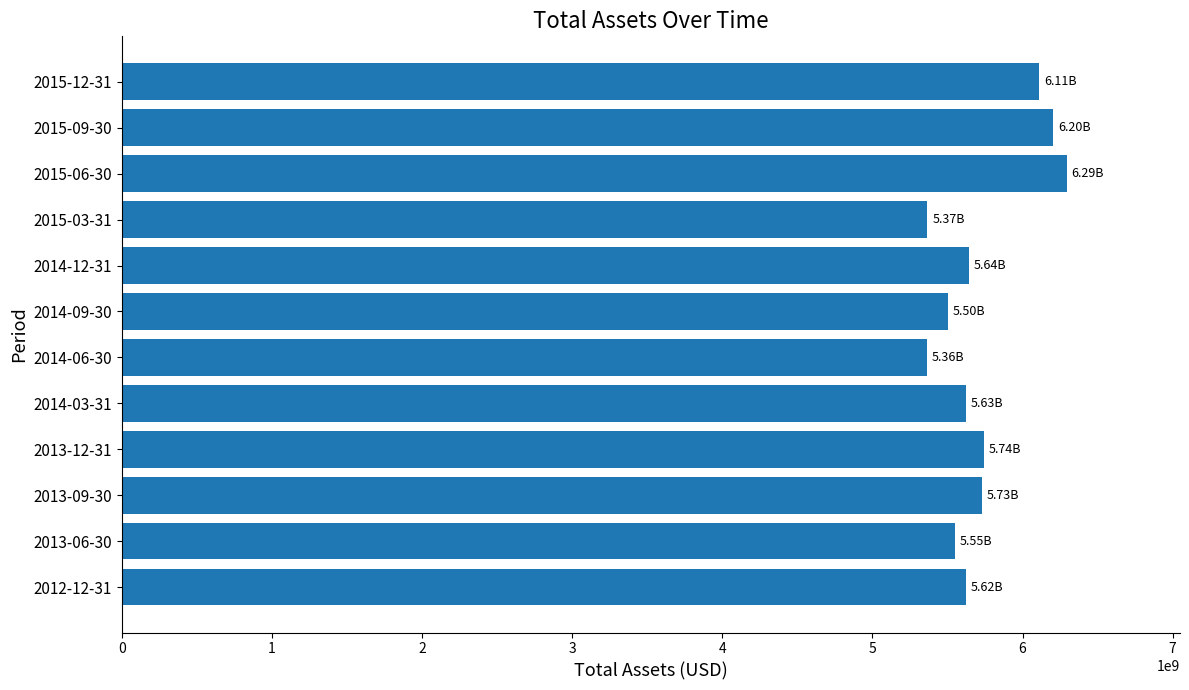

Does the chart contain stacked bars?

No